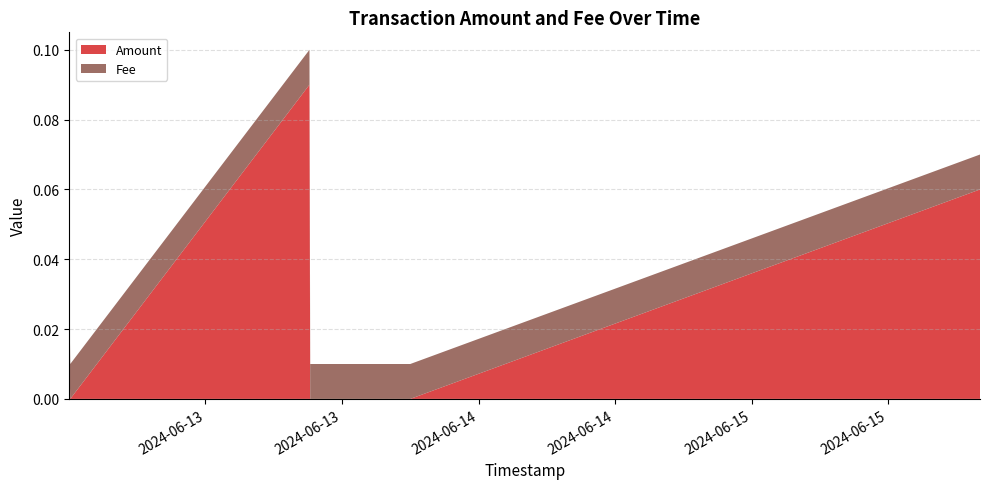

Reading left to right, list all the values displayed in this chart.

Amount: 2024-06-12 12:02:23=0.0	2024-06-12 12:06:53=0.0	2024-06-13 09:08:24=0.1	2024-06-13 09:12:23=0.0	2024-06-13 18:00:03=0.0	2024-06-15 20:04:35=0.1
Fee: 2024-06-12 12:02:23=0.0	2024-06-12 12:06:53=0.0	2024-06-13 09:08:24=0.0	2024-06-13 09:12:23=0.0	2024-06-13 18:00:03=0.0	2024-06-15 20:04:35=0.0